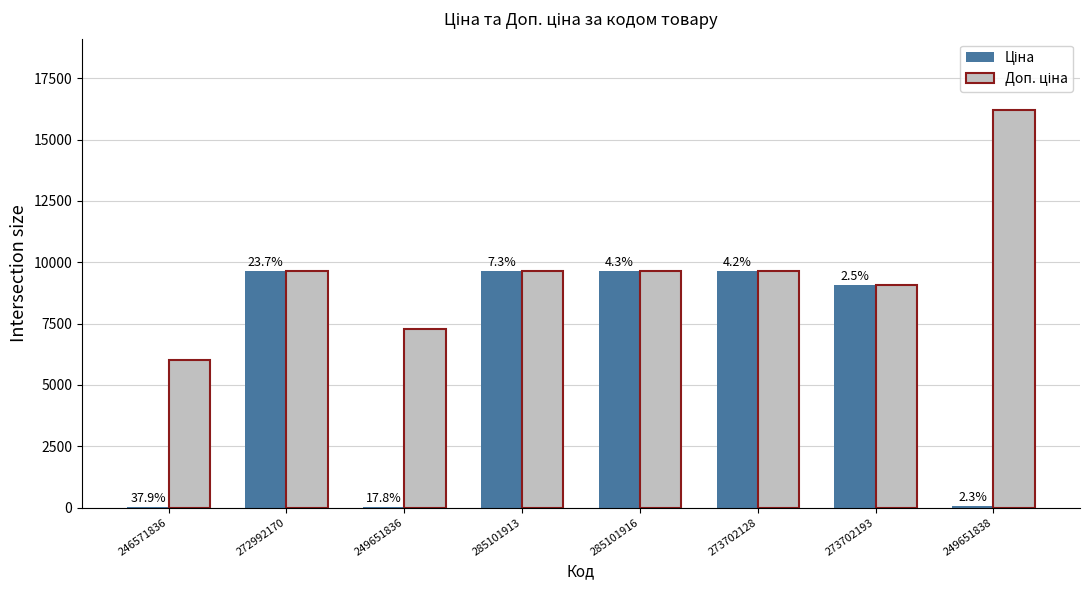

What is the value of the Ціна bar at the 1st from the left?

26.7